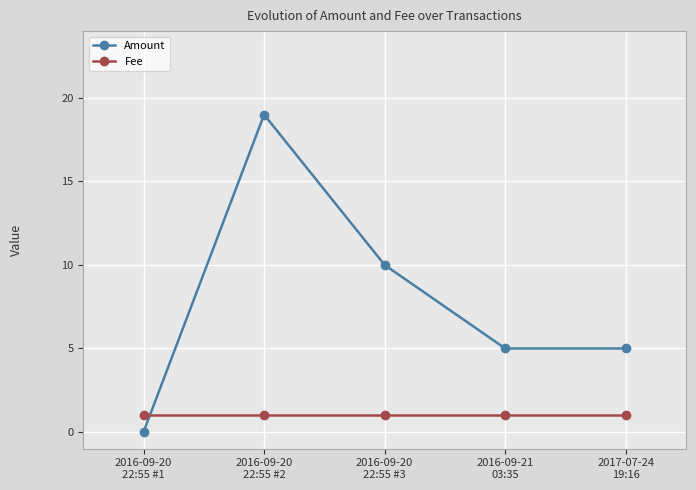

The value of Amount at 2016-09-20
22:55 #3 is 10. True or false?

True